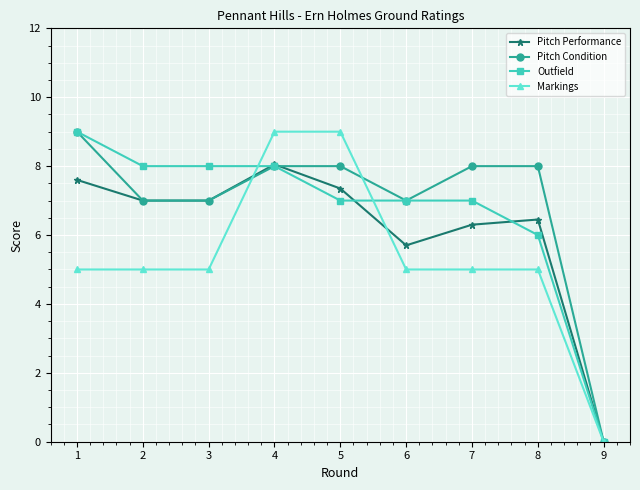

Count the number of categories in the chart.

9